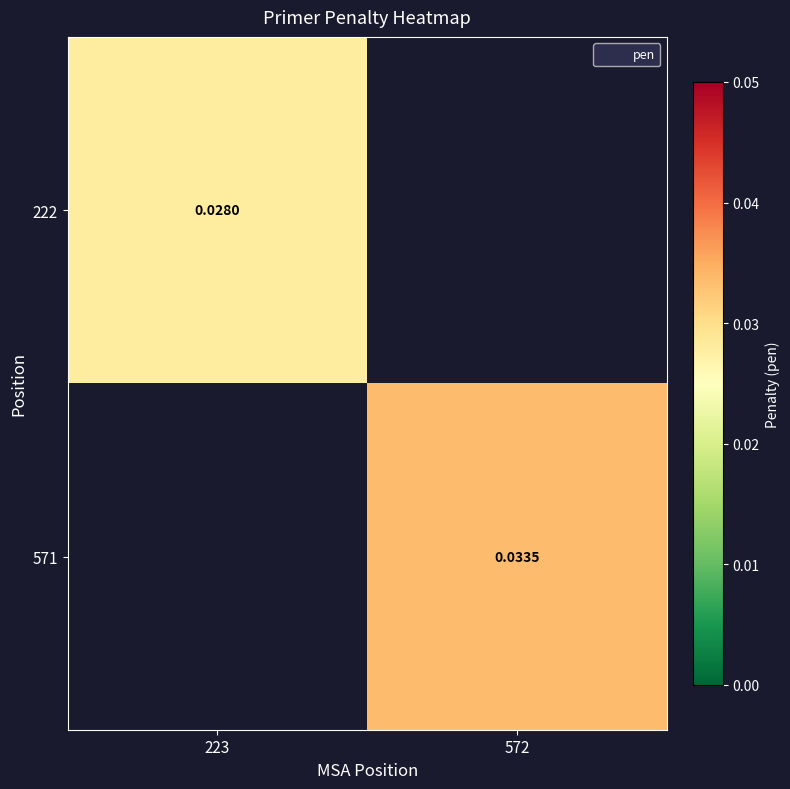

Is the value of 571 at 572 greater than the value of 222 at 223?

Yes